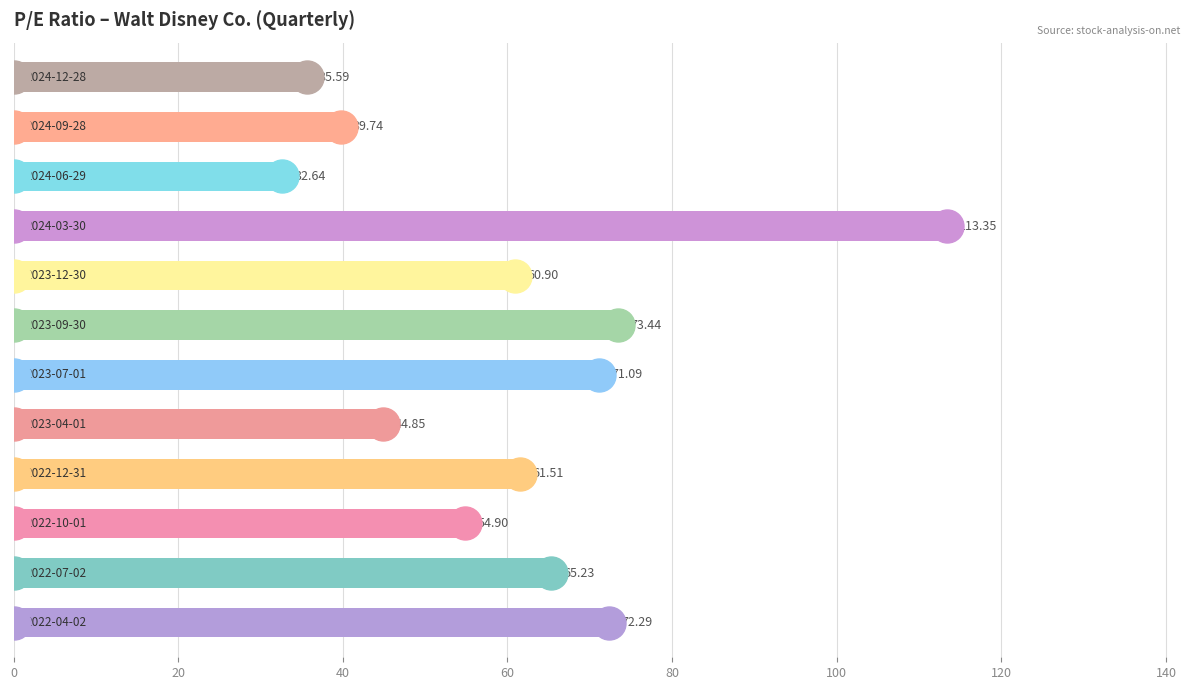

What is the difference between the maximum and second lowest values?

77.8